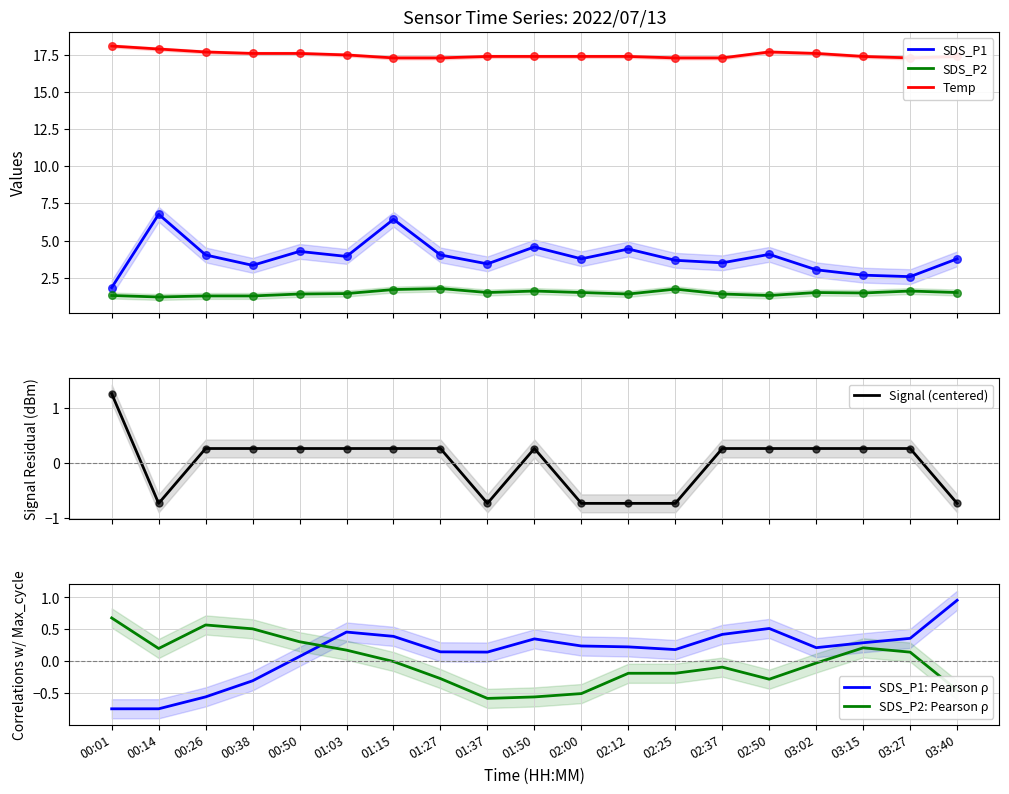

What are all the series names shown in the legend?

SDS_P1, SDS_P2, Temp, Signal (centered), SDS_P1: Pearson ρ, SDS_P2: Pearson ρ